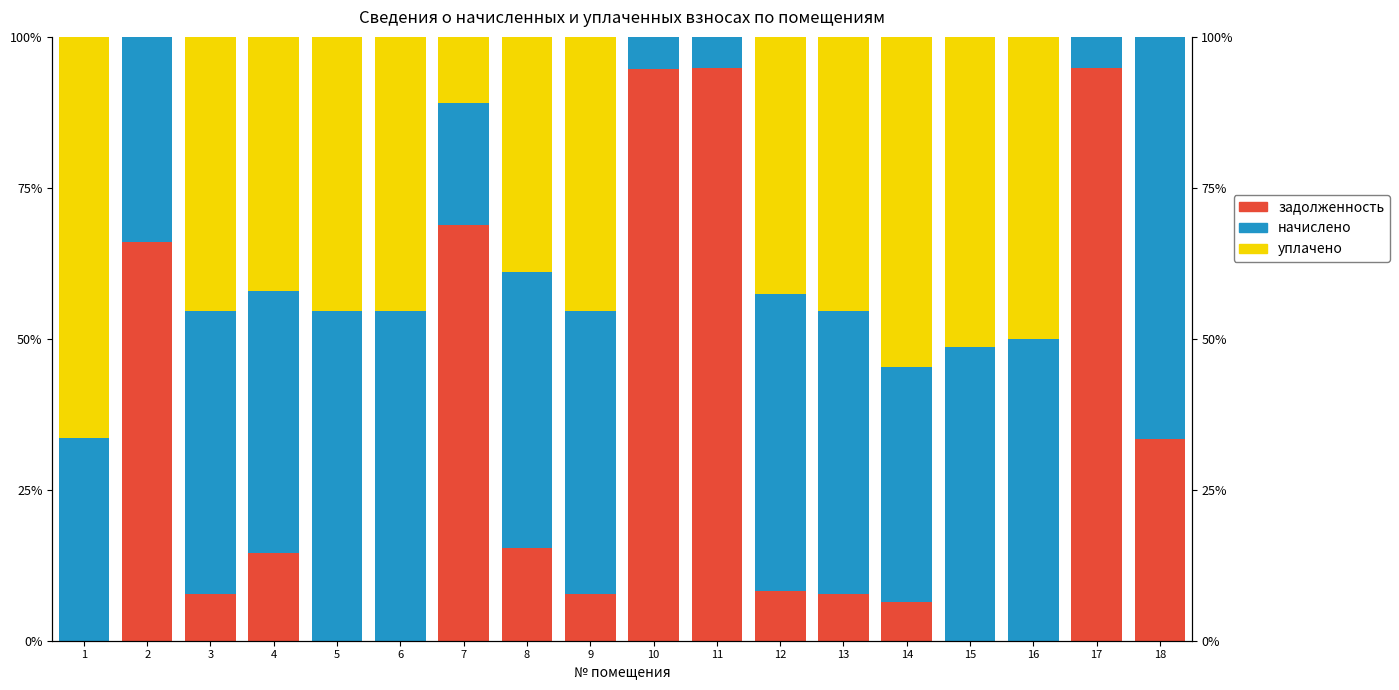

Reading left to right, list all the values displayed in this chart.

задолженность: 0.0	66.0	7.8	14.5	0.0	0.0	68.9	15.3	7.8	94.7	94.9	8.2	7.8	6.5	0.0	0.0	94.9	33.4
начислено: 33.5	34.0	46.8	43.4	54.5	54.5	20.1	45.7	46.8	5.3	5.1	49.3	46.8	38.9	48.6	50.0	5.1	66.6
уплачено: 66.5	0.0	45.4	42.1	45.5	45.5	11.0	39.0	45.4	0.0	0.0	42.5	45.4	54.7	51.4	50.0	0.0	0.0